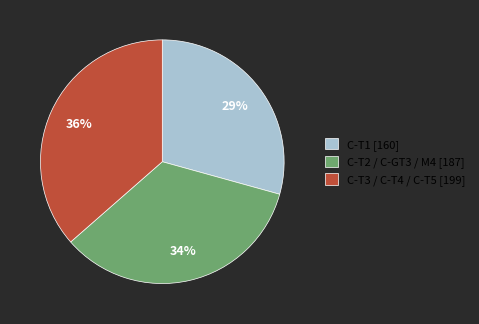

Is there any slice that represents more than half of the pie?

No